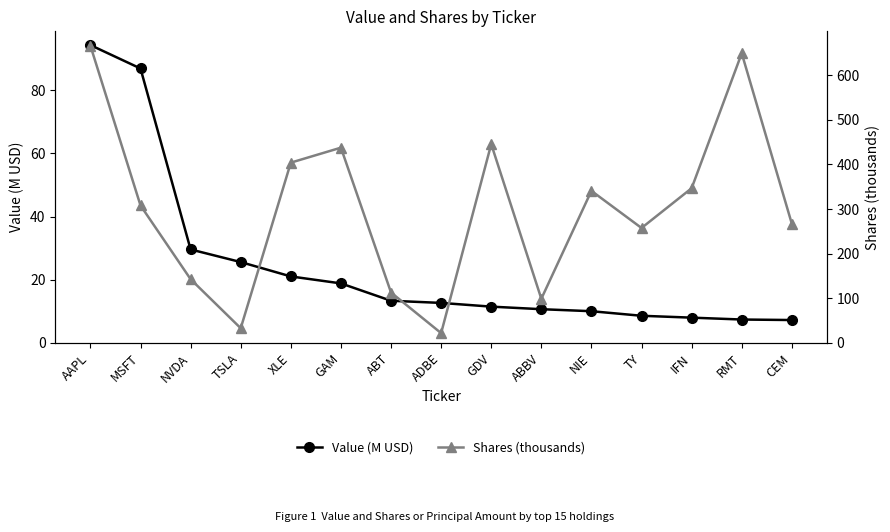

True or false: Shares (thousands) and Value (M USD) intersect in this chart.

False